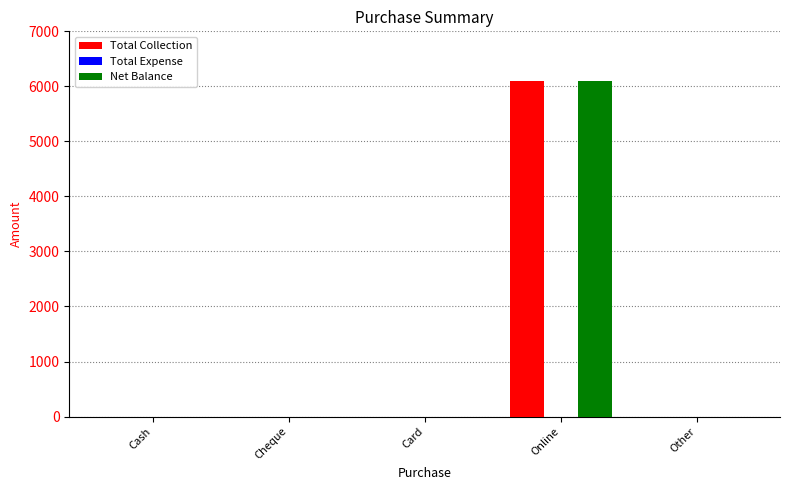

Reading left to right, what are all the values shown in this chart?

Total Collection: Cash=0	Cheque=0	Card=0	Online=6100	Other=0
Net Balance: Cash=0	Cheque=0	Card=0	Online=6100	Other=0